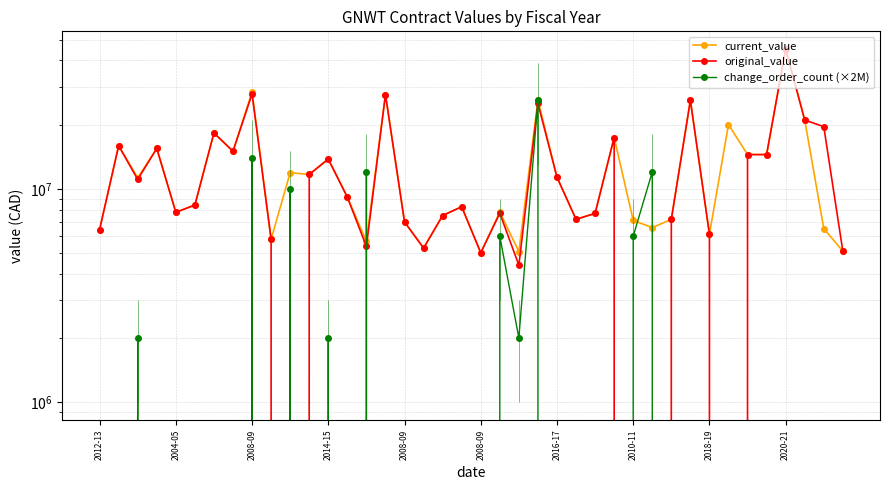

What is the total value across all series at 39?

10207600.0